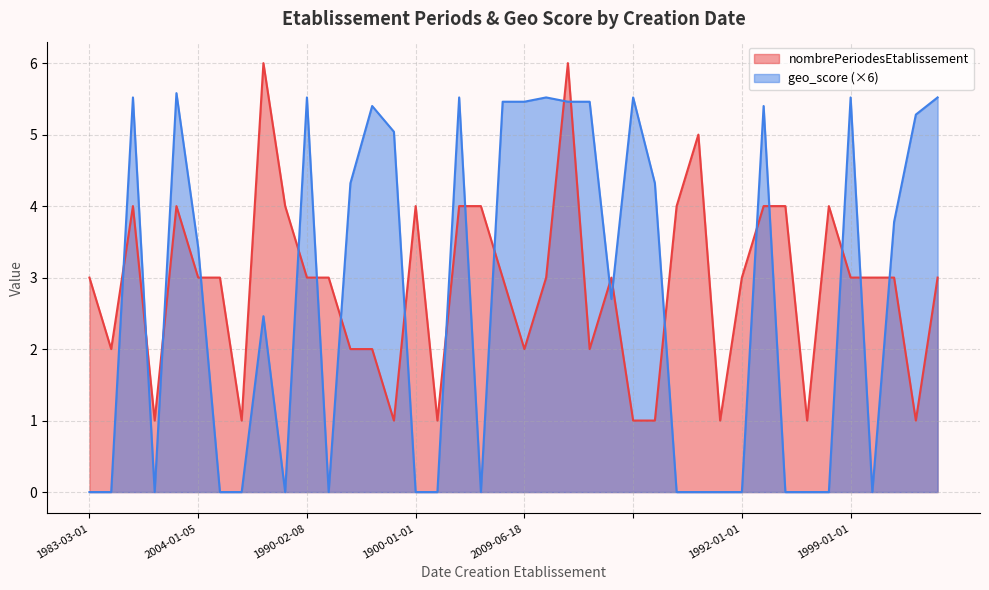

What is the label of the 16th point from the left?

1900-01-01